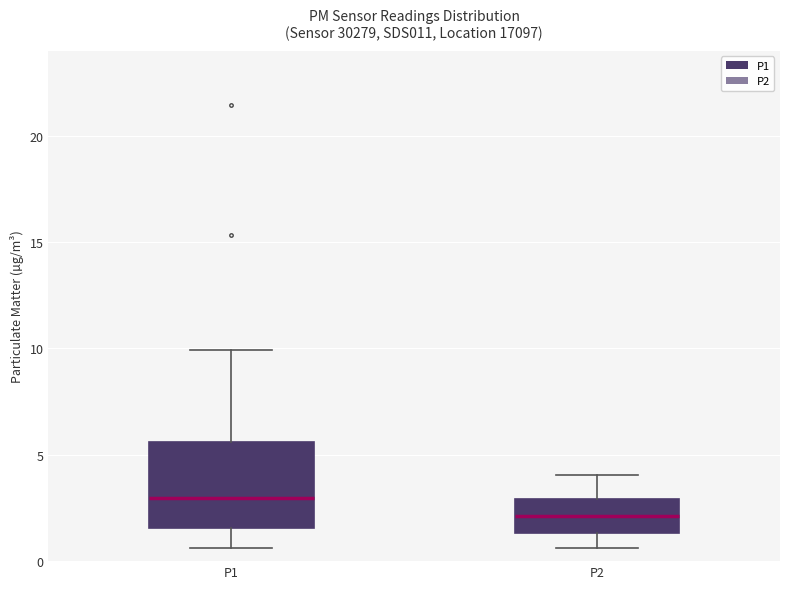

Which box is the tallest, from its lower edge to its upper edge?

P1